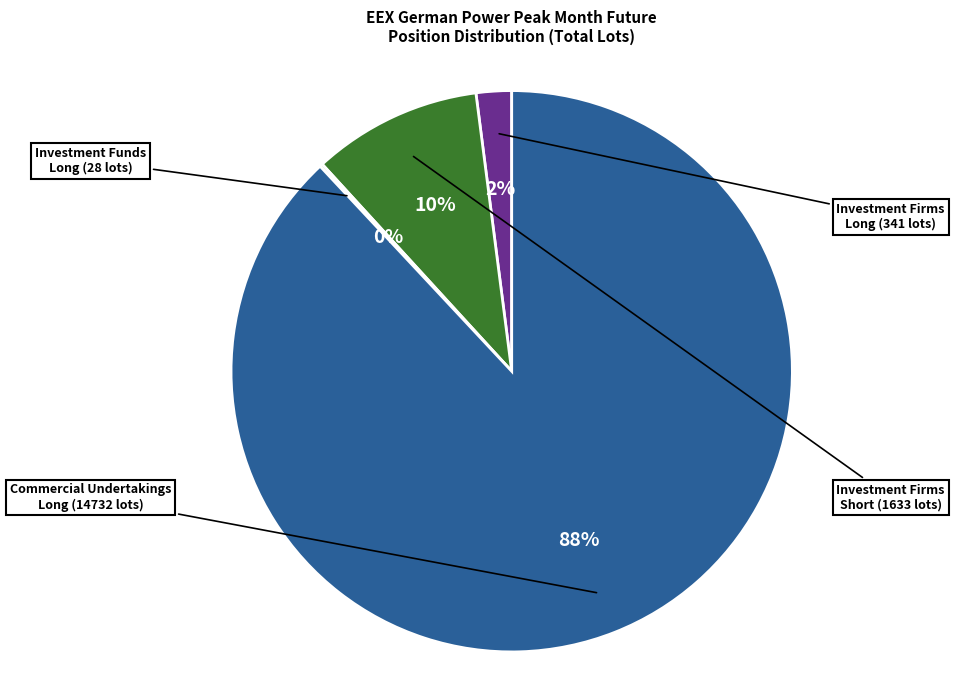

Is there any slice that represents more than half of the pie?

Yes